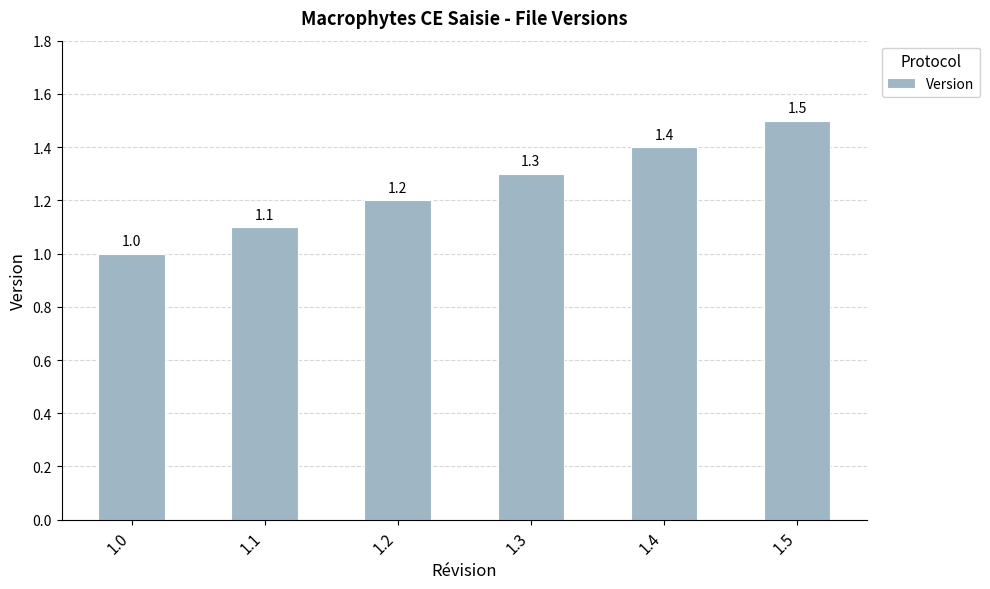

List the labels in order of value, smallest first.

1.0, 1.1, 1.2, 1.3, 1.4, 1.5